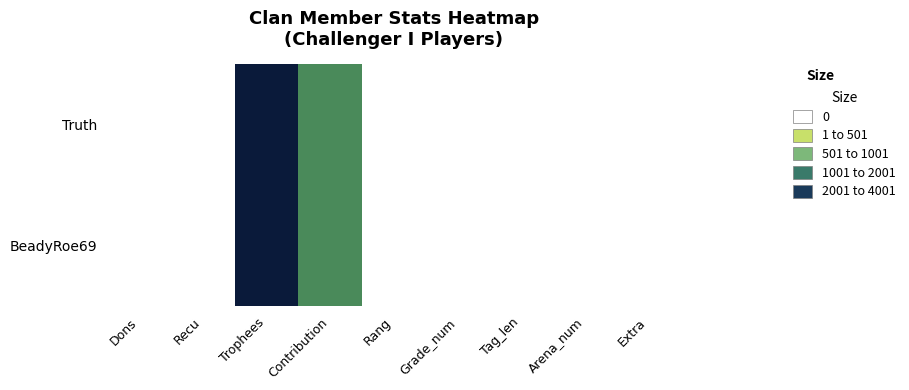

How many data points does each series have?

9